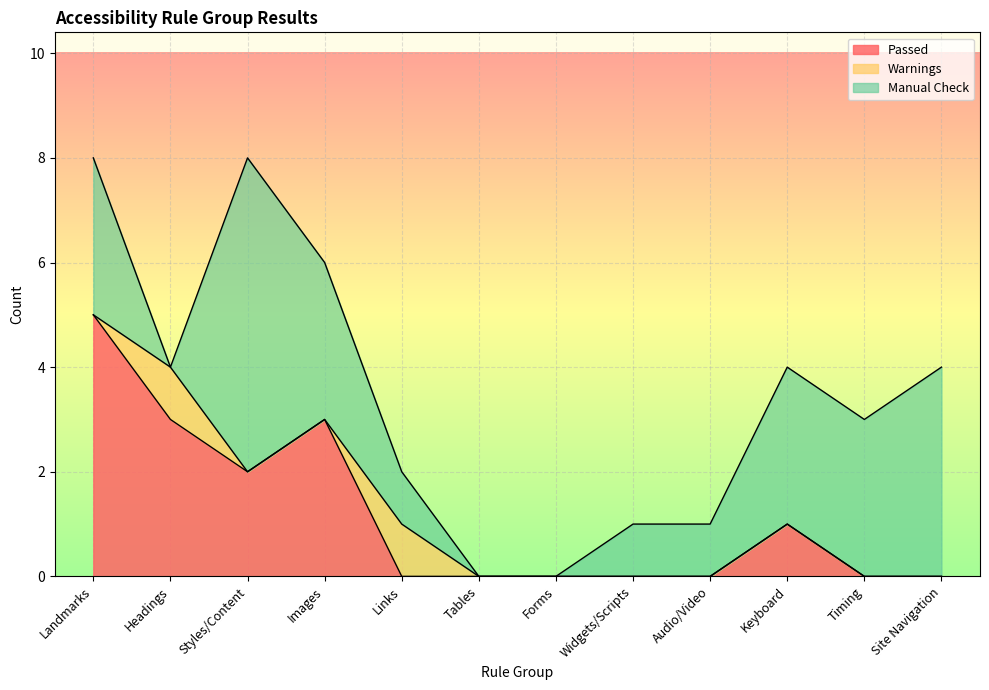

What is the average value of the Manual Check series?

2